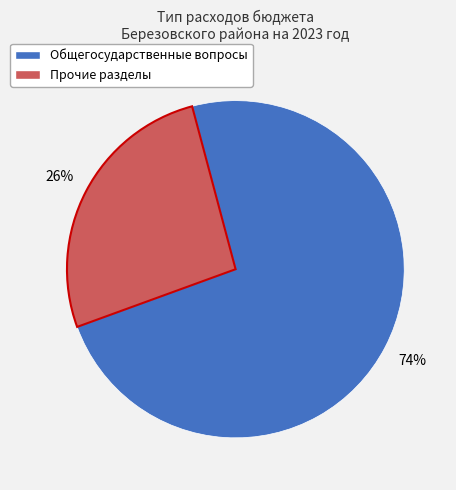

Is there any slice that represents more than half of the pie?

Yes